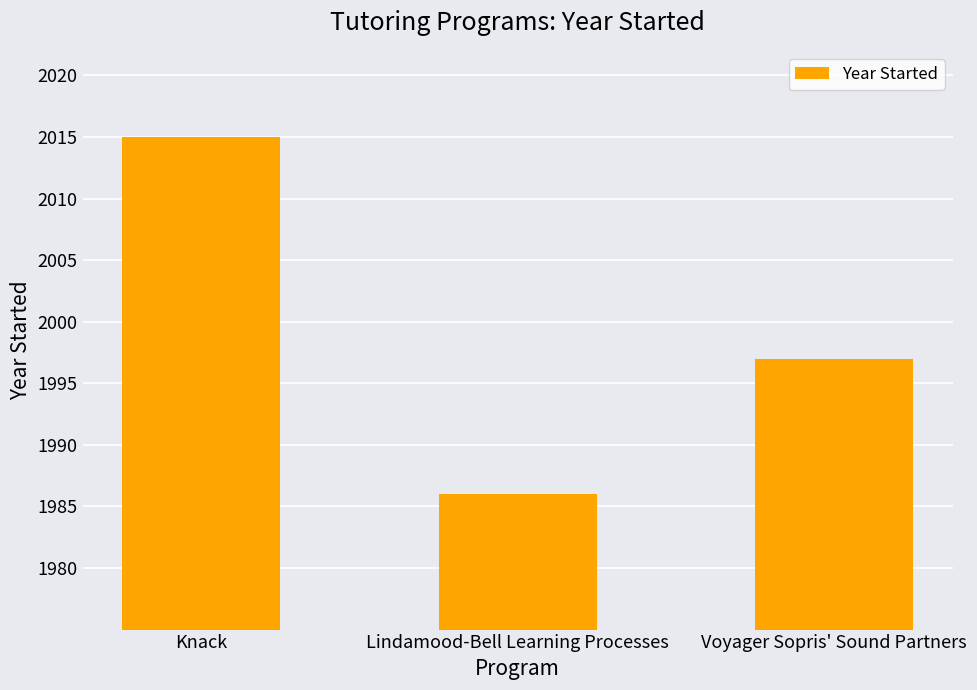

What is the maximum value shown in the chart?

2015